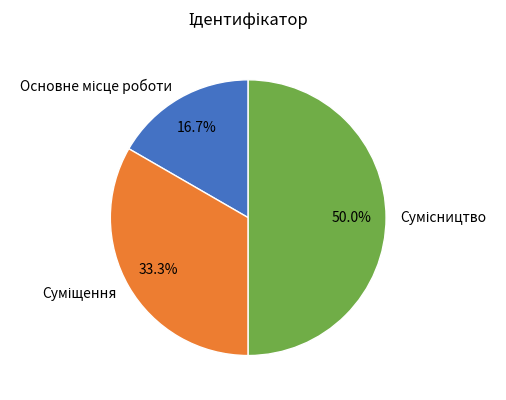

Count the number of slices in the pie.

3